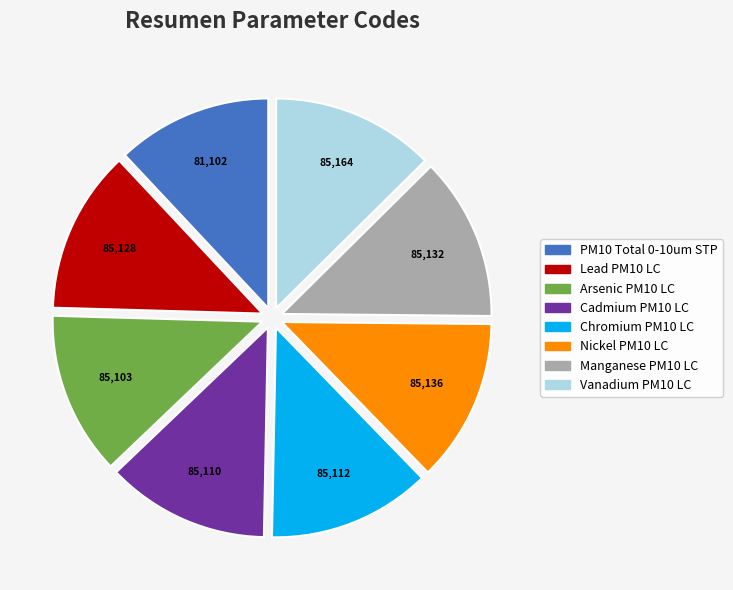

Between Cadmium PM10 LC and PM10 Total 0-10um STP, which is larger?

Cadmium PM10 LC